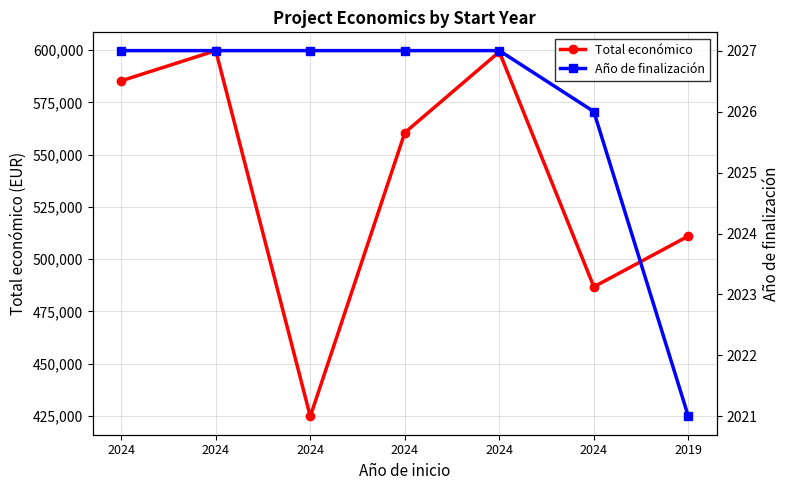

What is the value of the Año de finalización point at the 4th from the left?

2027